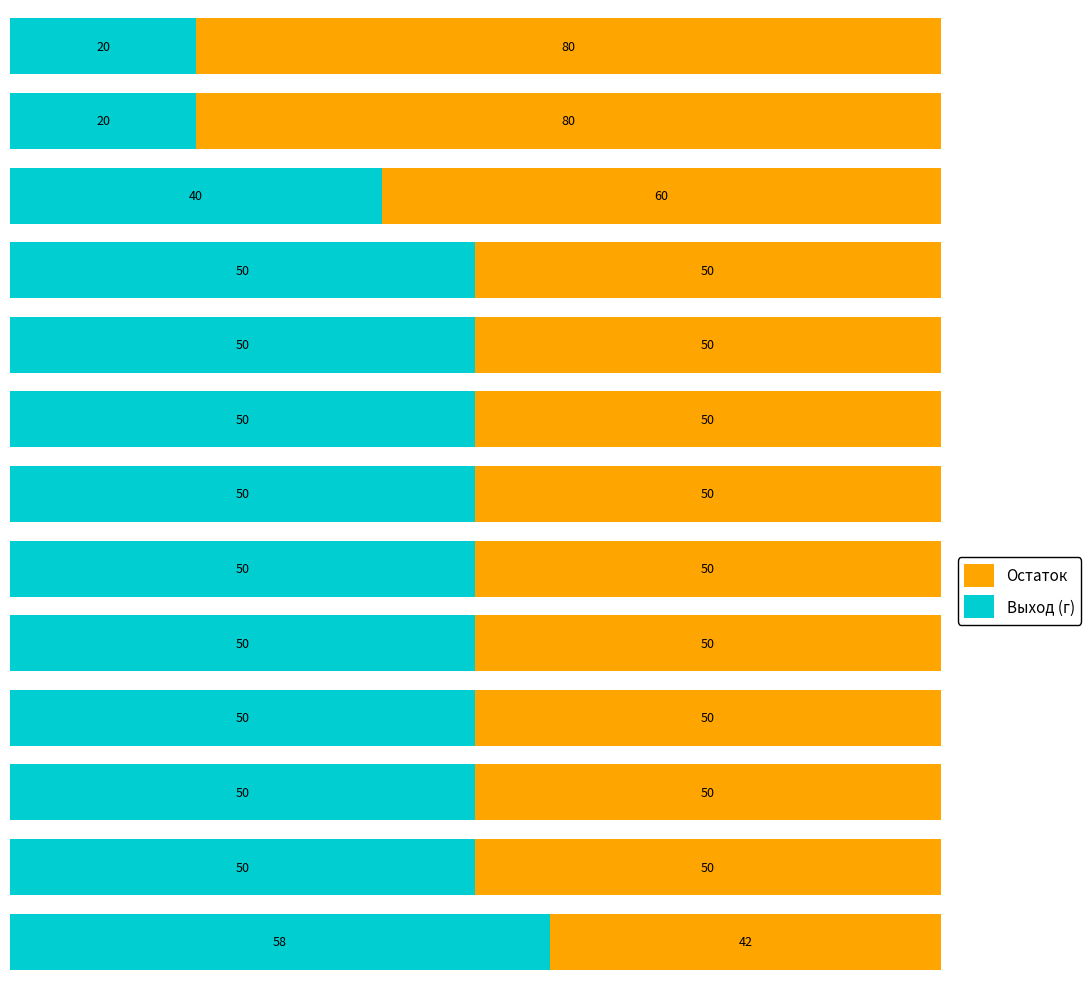

What is the minimum value for Выход (г)?

20.0